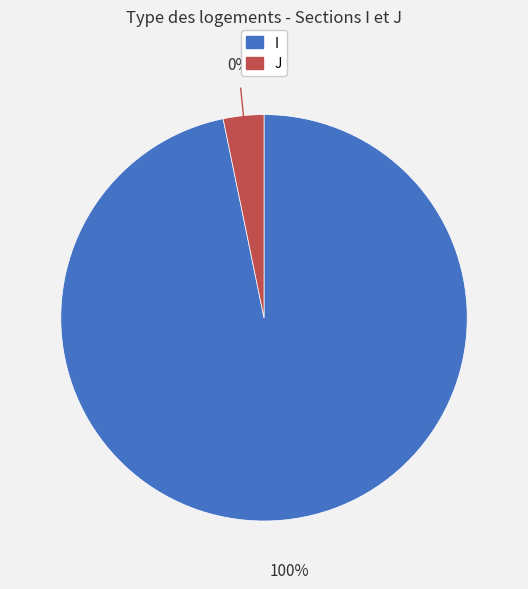

How many slices are in this pie chart?

2